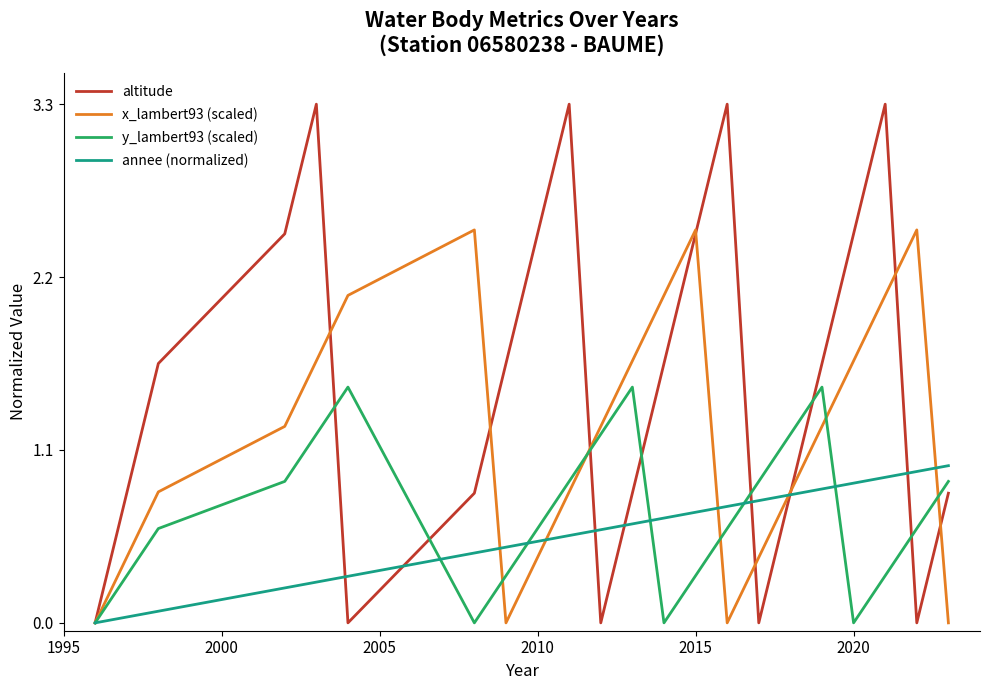

True or false: annee (normalized) and altitude cross at least once.

True